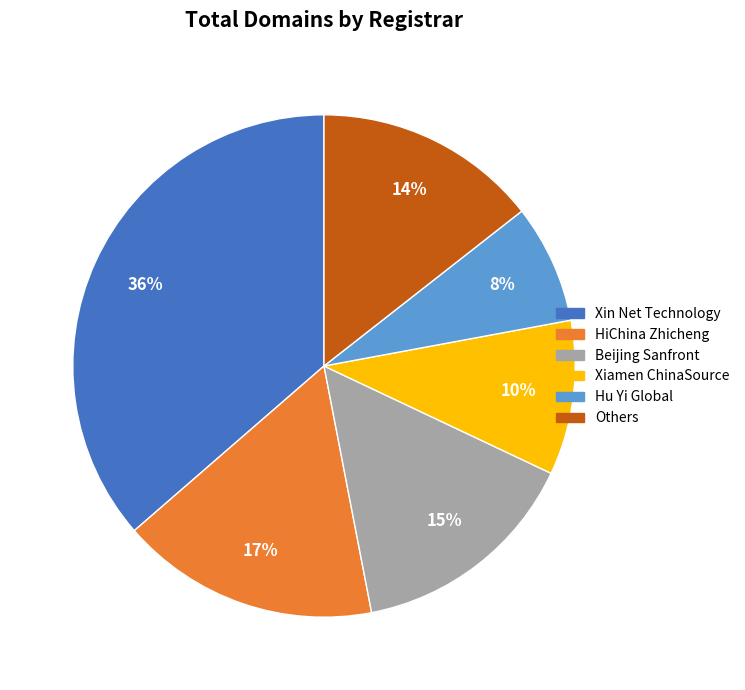

Combined, do Beijing Sanfront and HiChina Zhicheng account for over 50%?

No